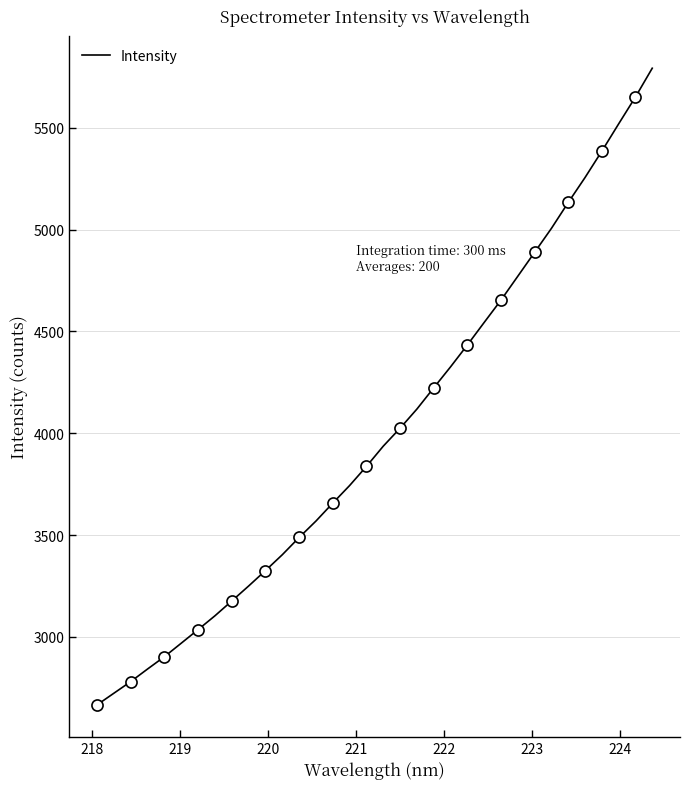

What is the highest value of the Intensity series?

5792.7